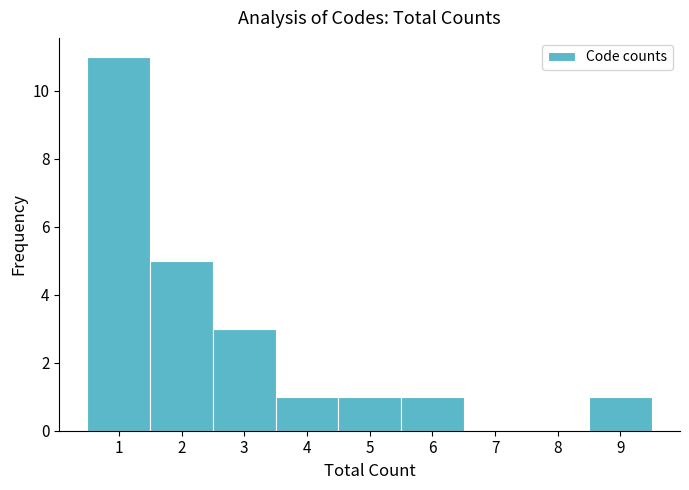

Reading left to right, list every bar in this chart as the range it spans on the x-axis followed by its height. The values are not printed on the chart, so give them approximately, as read against the axis.

0.5 to 1.5: 11
1.5 to 2.5: 5
2.5 to 3.5: 3
3.5 to 4.5: 1
4.5 to 5.5: 1
5.5 to 6.5: 1
6.5 to 7.5: 0
7.5 to 8.5: 0
8.5 to 9.5: 1